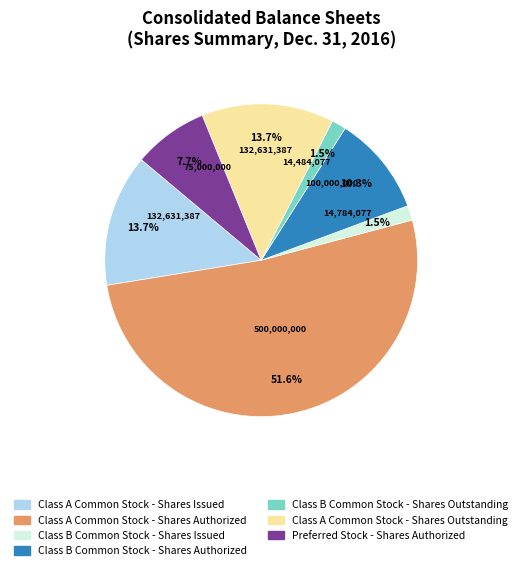

Between Class B Common Stock - Shares Issued and Class A Common Stock - Shares Issued, which is larger?

Class A Common Stock - Shares Issued